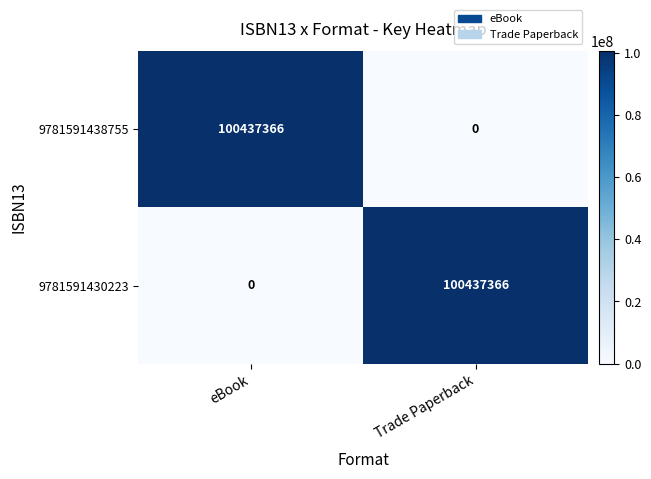

Where is 9781591430223 nearest to the value 50218683?

eBook